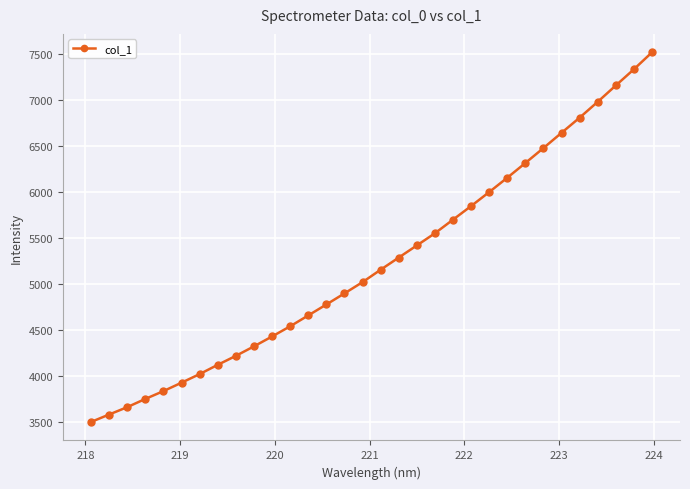

What is the value of the 3rd point from the left?

3663.4